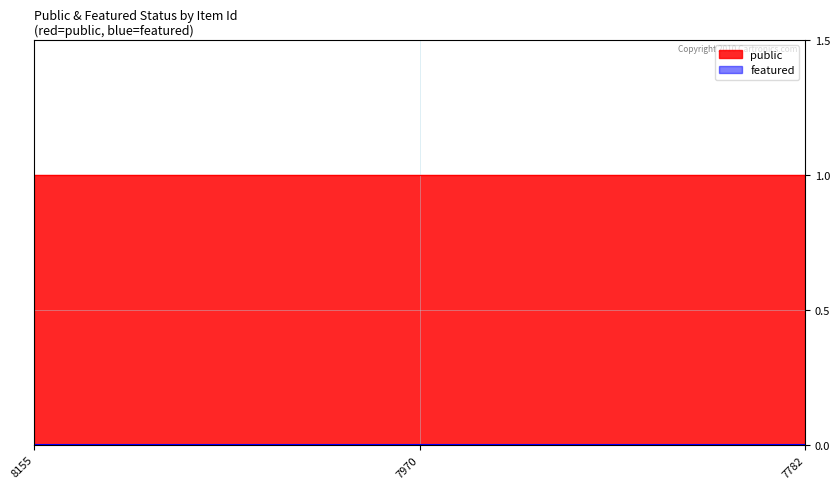

Reading left to right, transcribe all the data shown in this chart.

public: 1	1	1
featured: 0	0	0